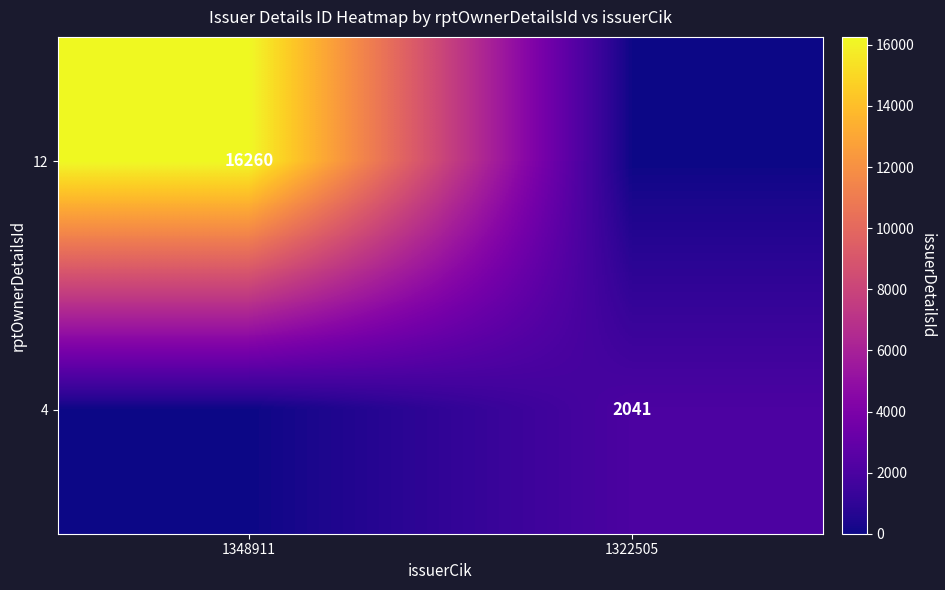

Is the value of 12 at 1348911 greater than the value of 4 at 1322505?

Yes